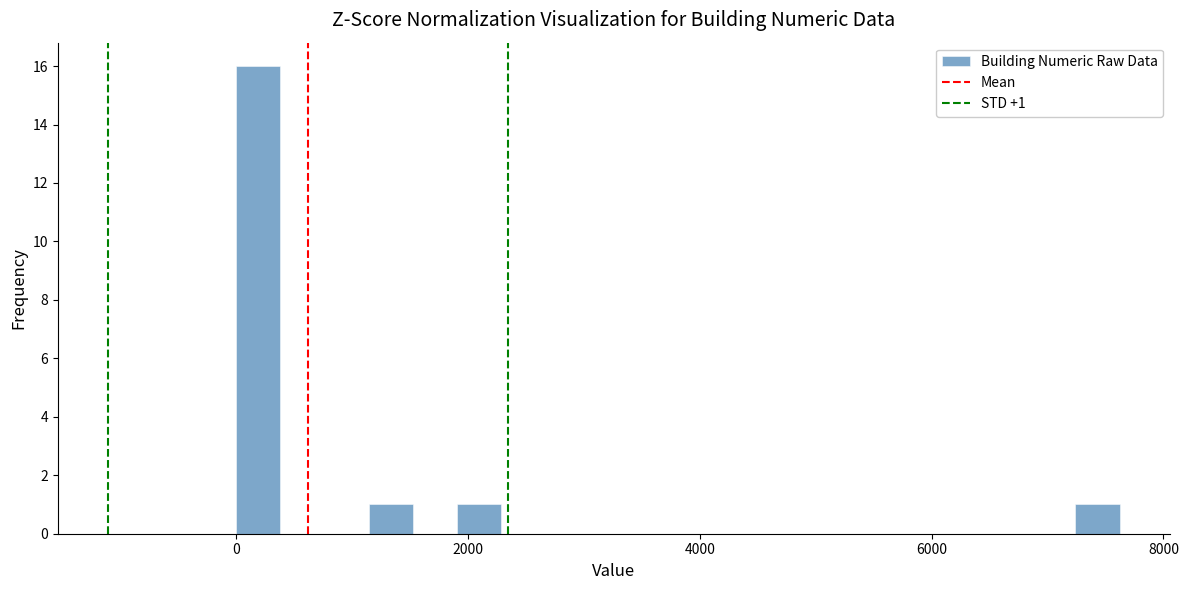

Around what value on the x-axis is the tallest bar? Give the approximate position of its centre, as read against the axis.

200